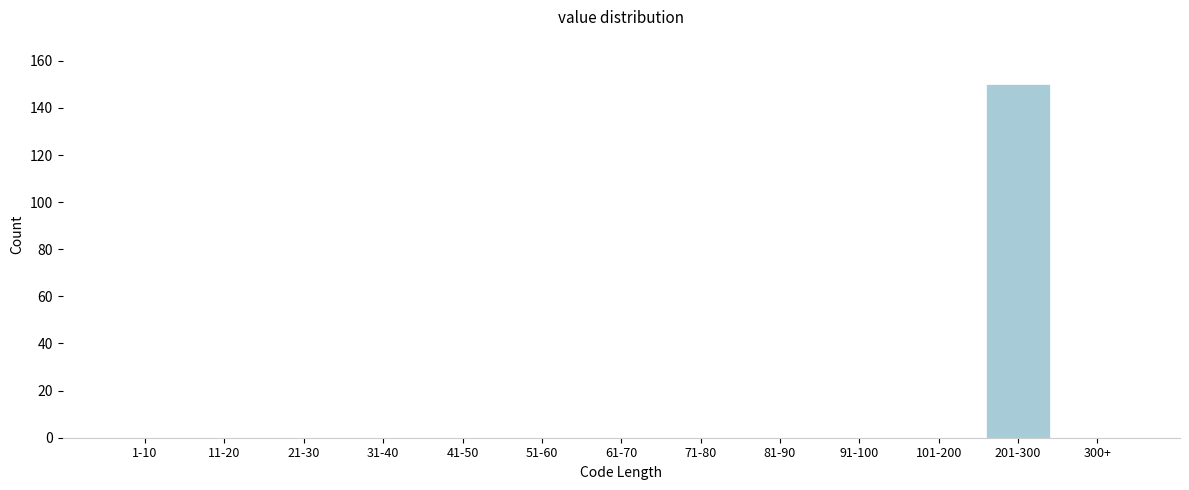

Reading left to right, what are all the values shown in this chart?

1-10=0	11-20=0	21-30=0	31-40=0	41-50=0	51-60=0	61-70=0	71-80=0	81-90=0	91-100=0	101-200=0	201-300=150	300+=0